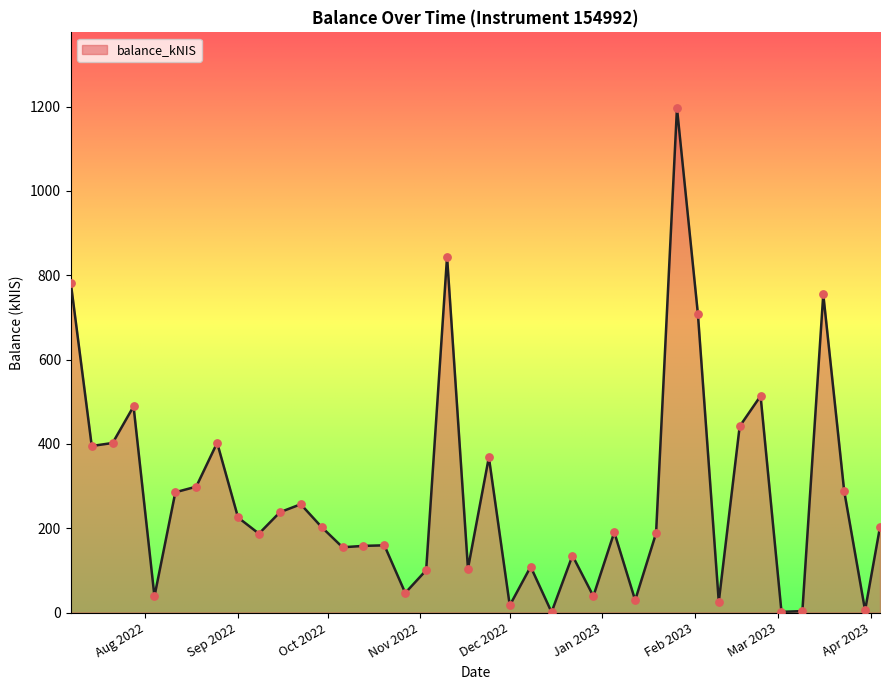

What is the difference between the maximum and minimum values?

1195.4